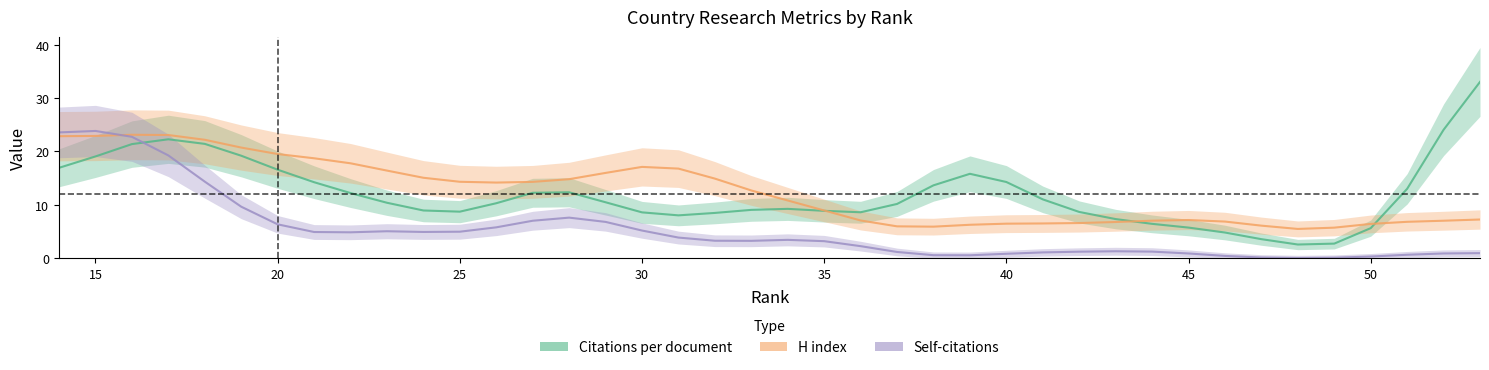

How many data points in H index are above 11?

19